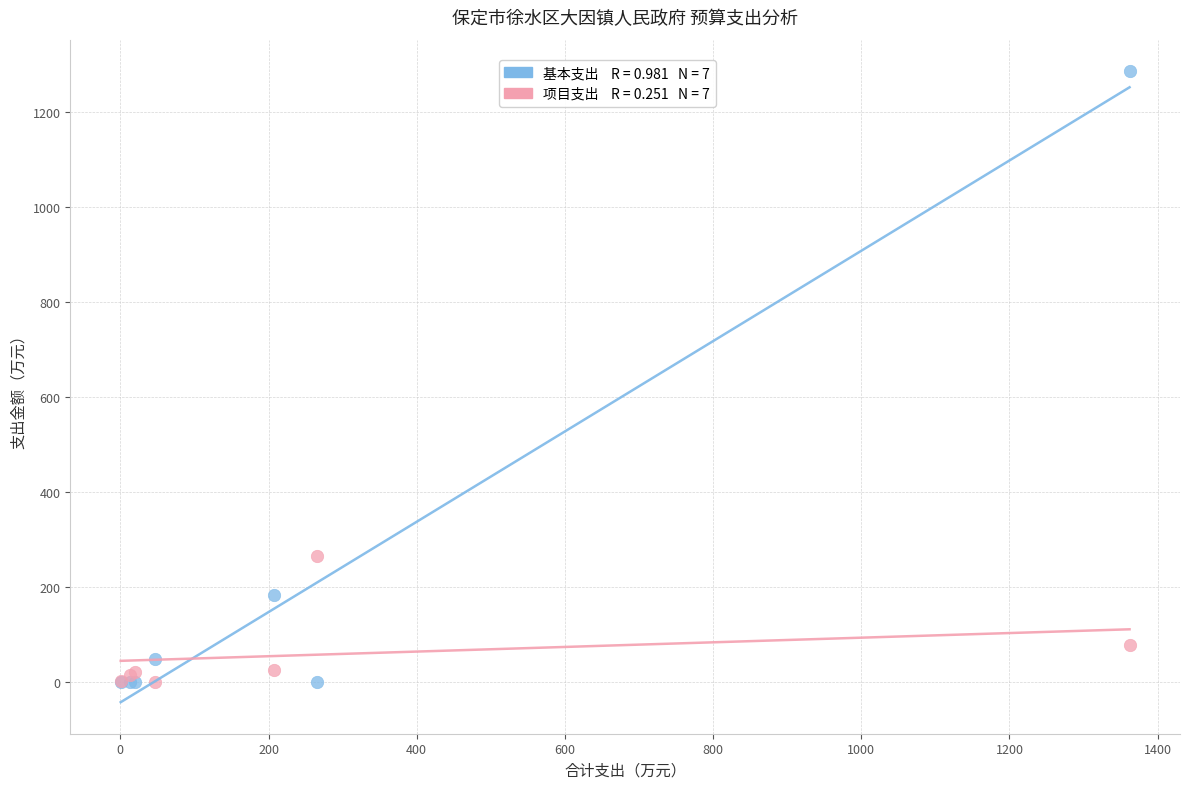

Across all series, what Y value is closest to 642?

265.5